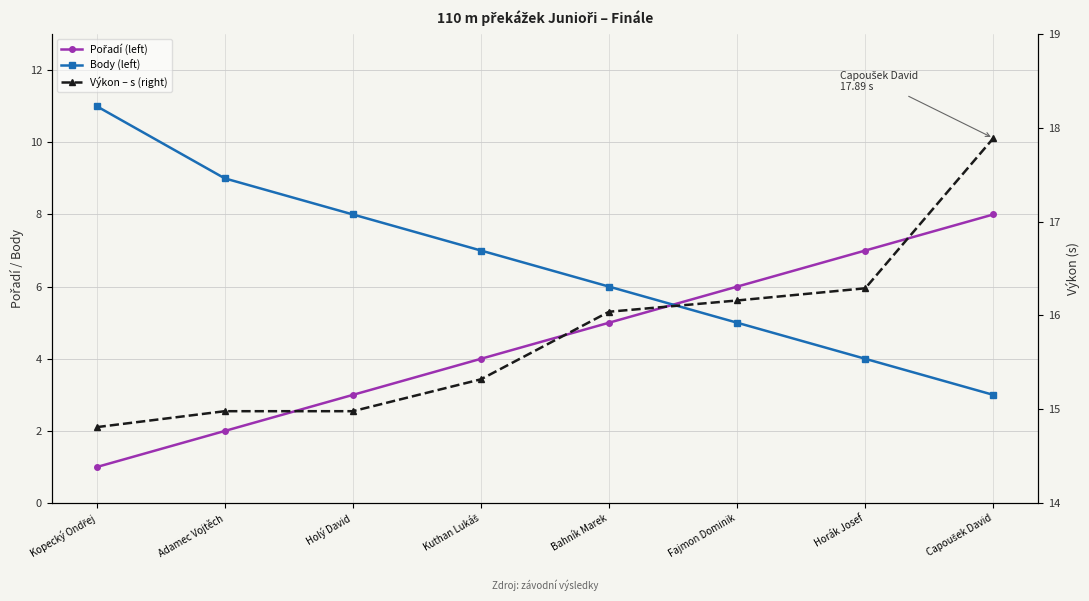

Which series changed the most between Adamec Vojtěch and Capoušek David?

Pořadí (left)